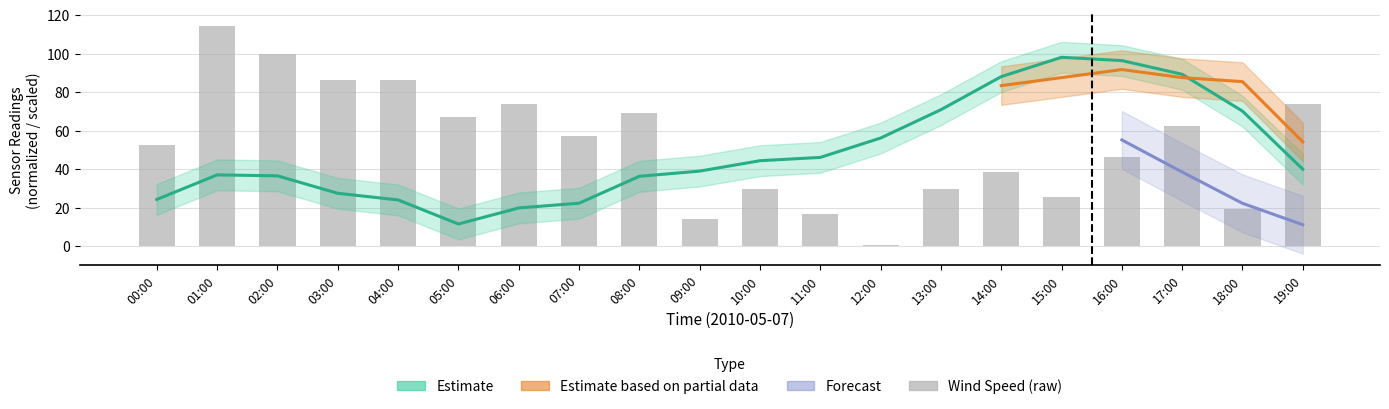

What position from the left is 03:00?

4